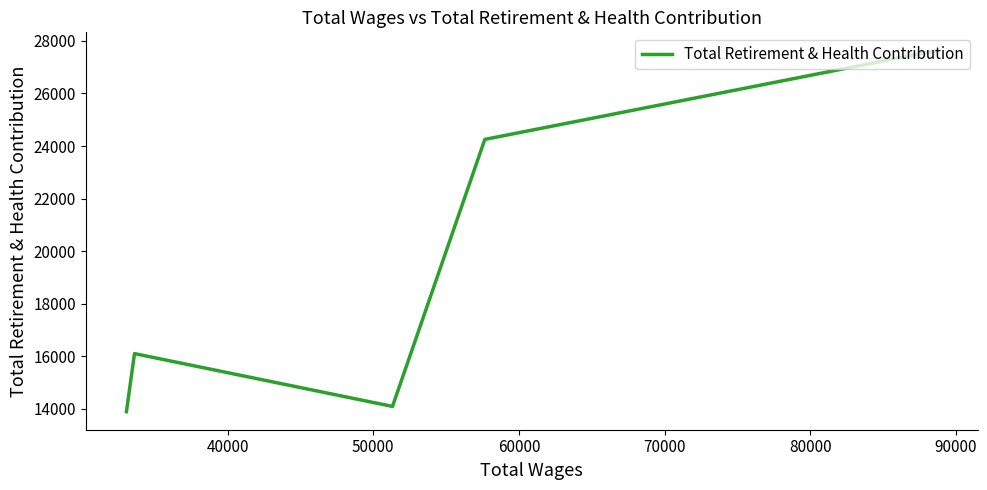

How many points are higher than both their immediate neighbors (excluding endpoints)?

1